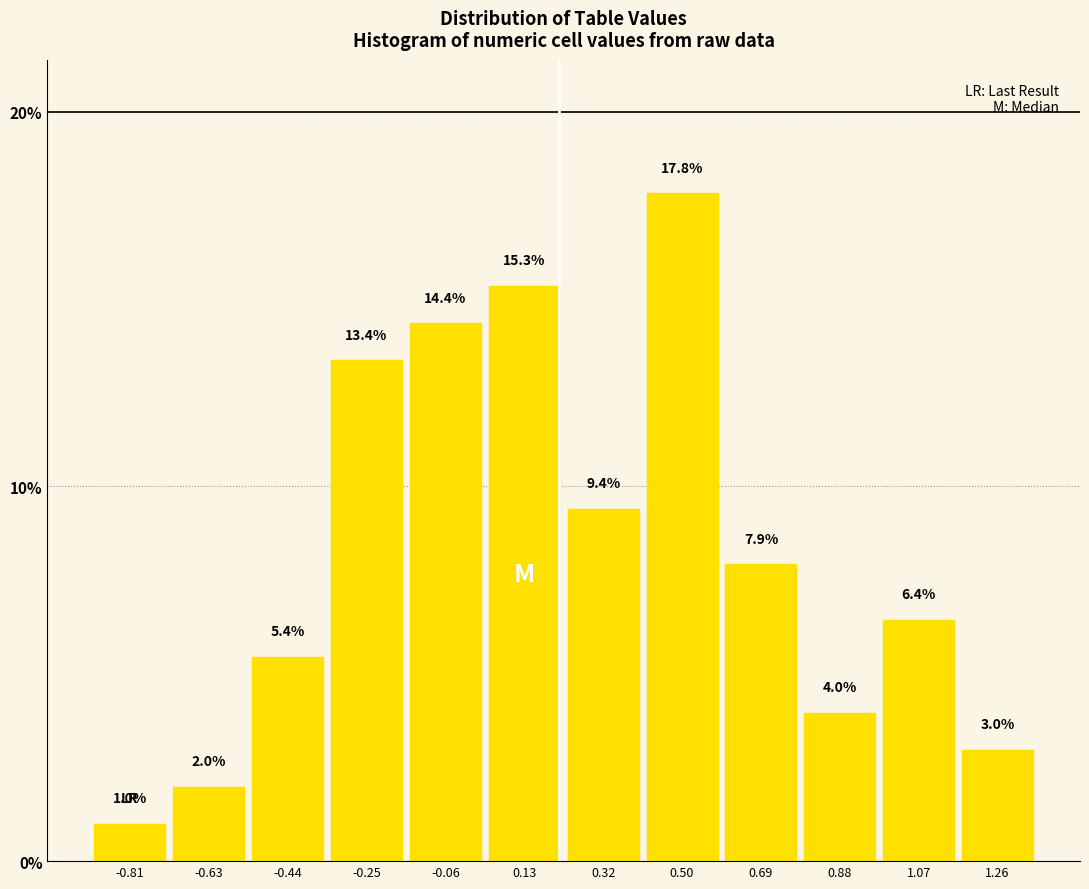

Which range on the x-axis has the tallest bar?

0.40 to 0.60